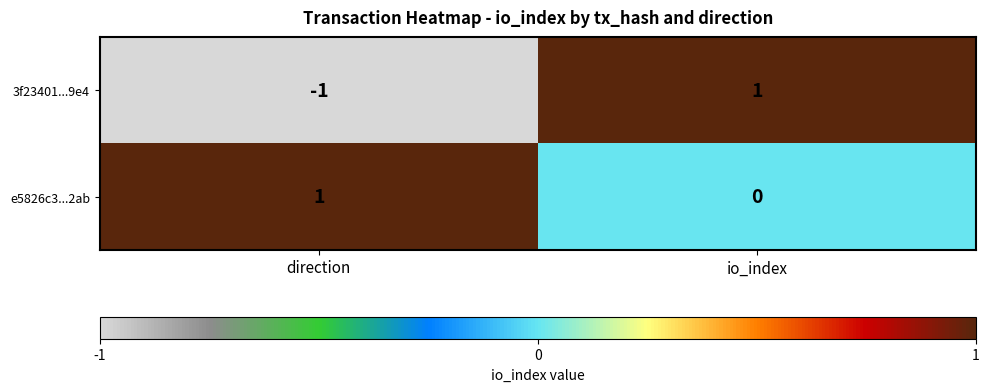

Where is e5826c3...2ab nearest to the value 0?

io_index